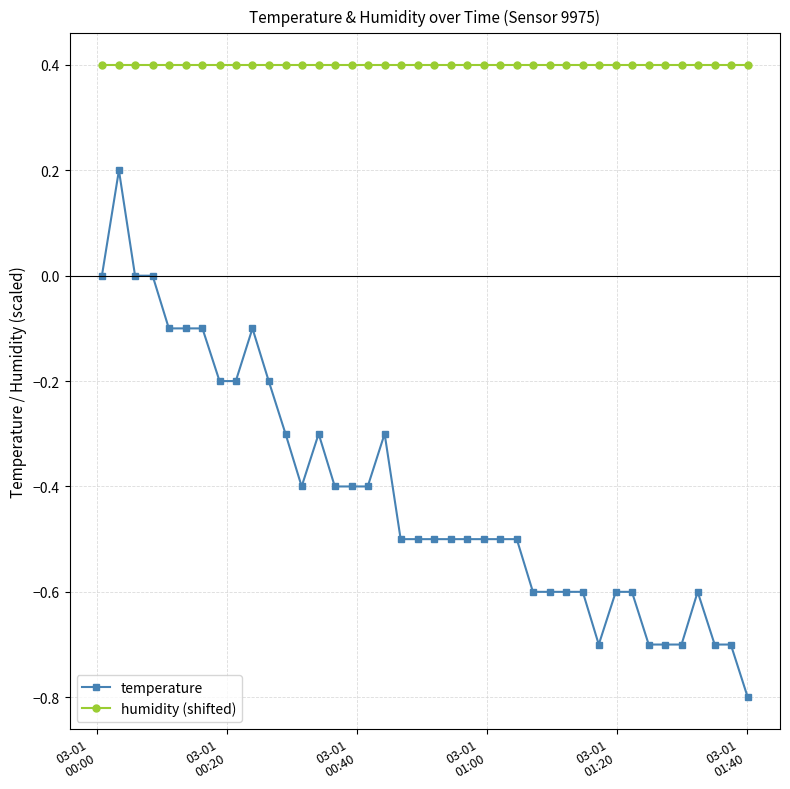

True or false: humidity (shifted) and temperature intersect in this chart.

False